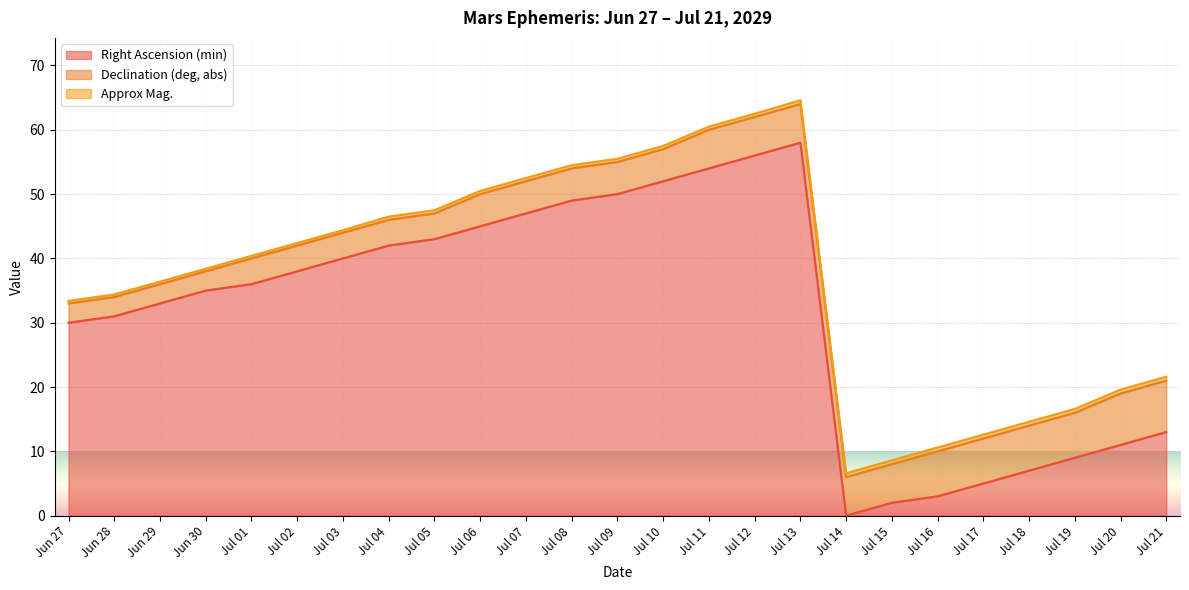

What is the spread (max minus min) of values at Jul 20?

10.4